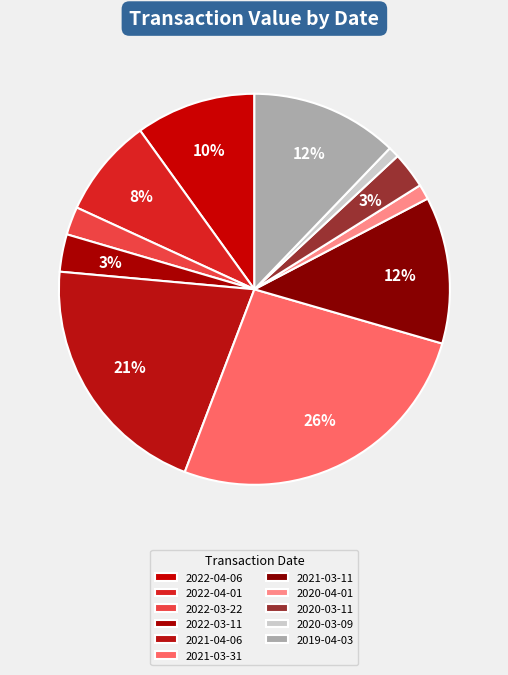

Is there any slice that represents more than half of the pie?

No